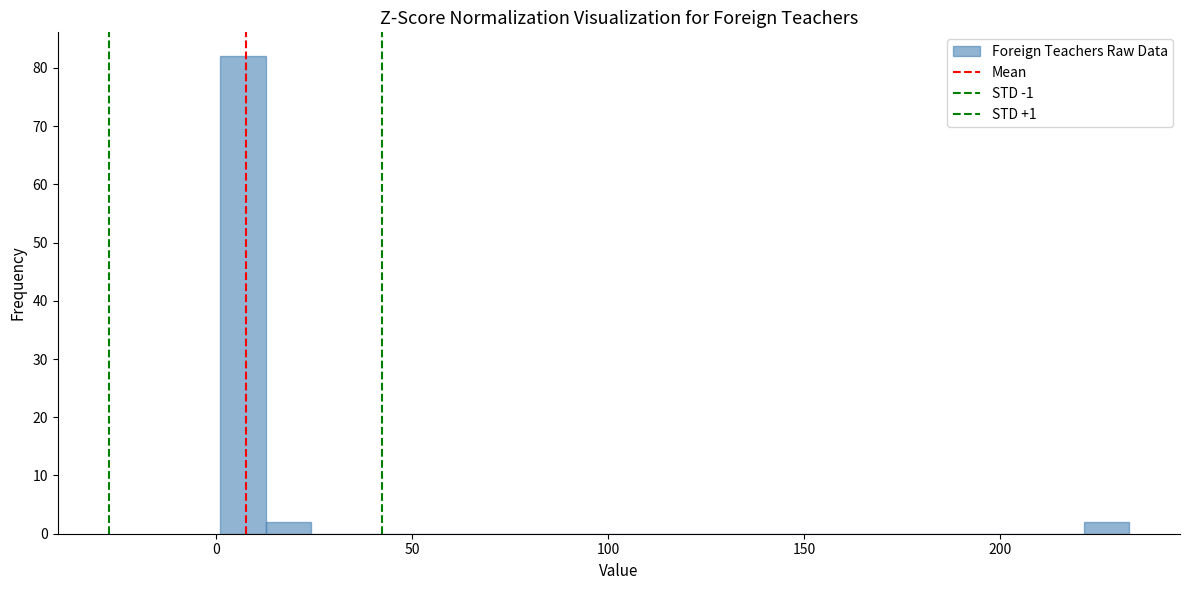

Around what value on the x-axis is the tallest bar? Give the approximate position of its centre, as read against the axis.

5